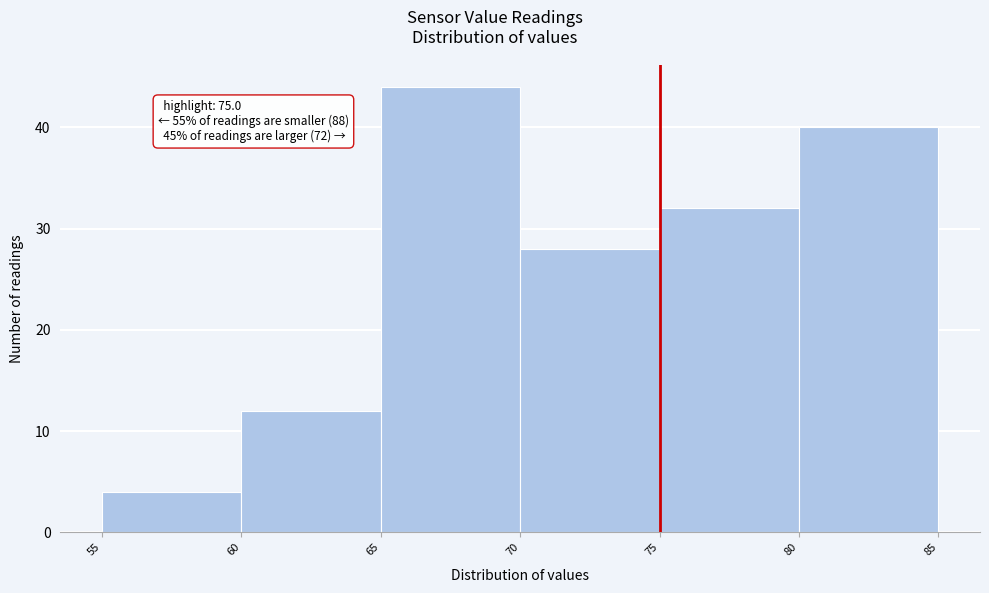

Over which range of the x-axis is the bar tallest?

65 to 70